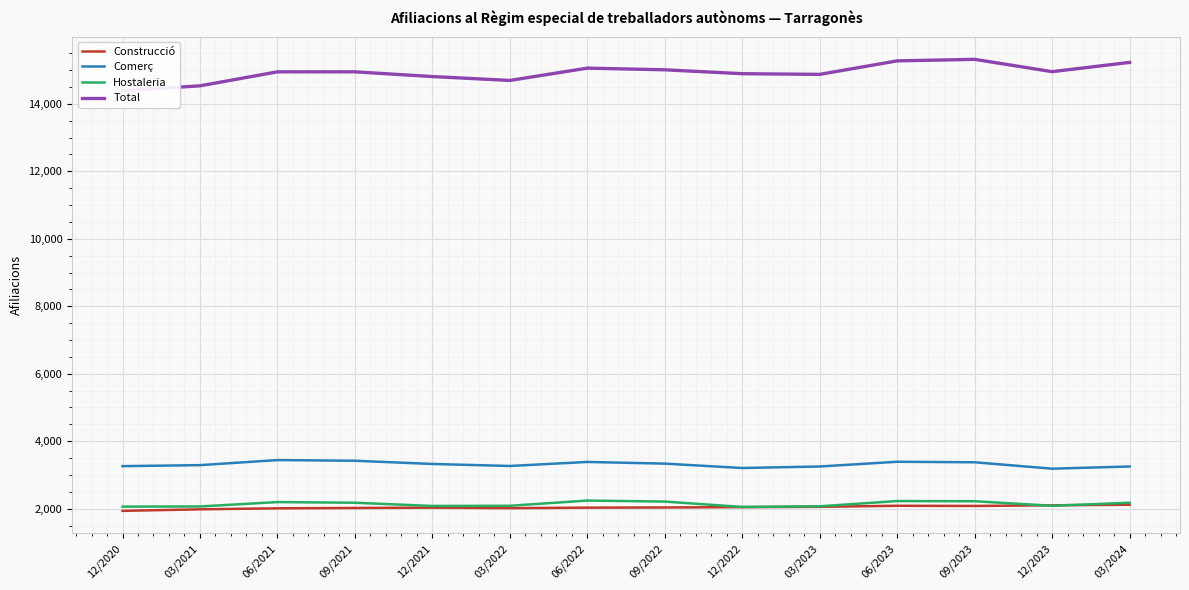

At which label is Construcció closest to 2025?

09/2021